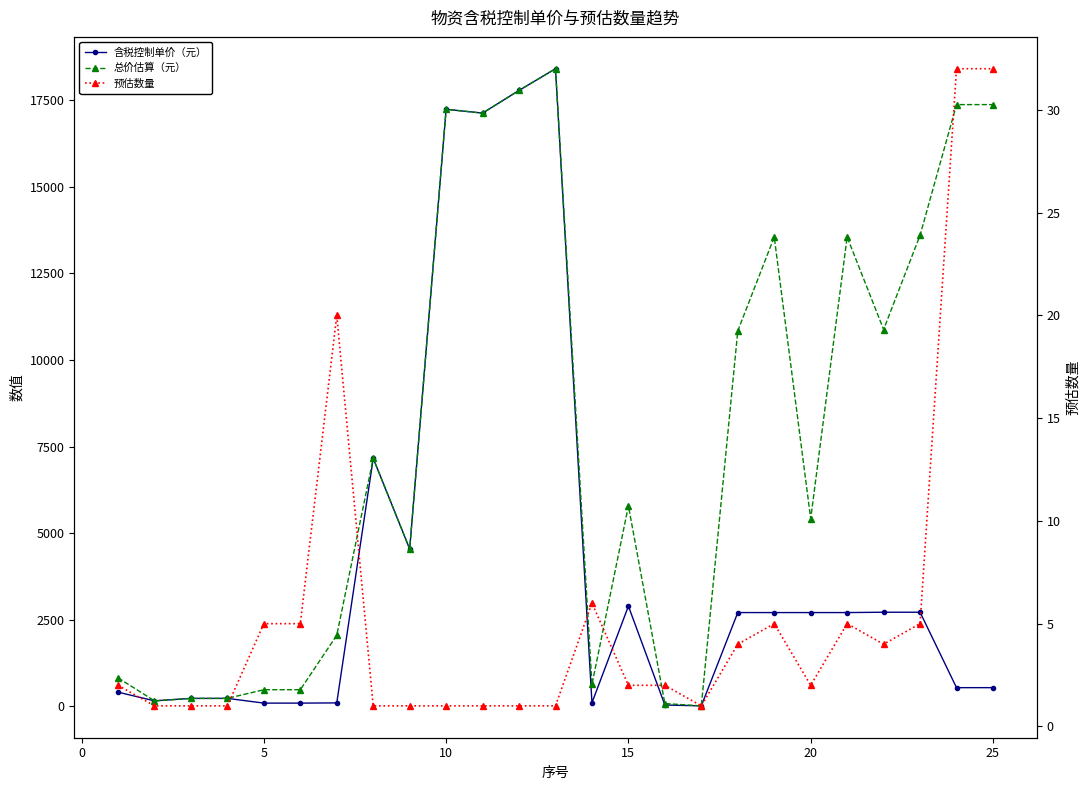

What is the difference between the maximum and minimum values in the 含税控制单价（元） series?

18382.8